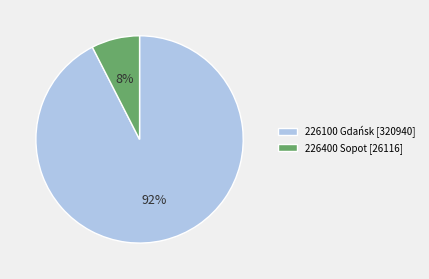

To the nearest percent, what is the combined percentage of 226100 Gdańsk [320940] and 226400 Sopot [26116]?

100%